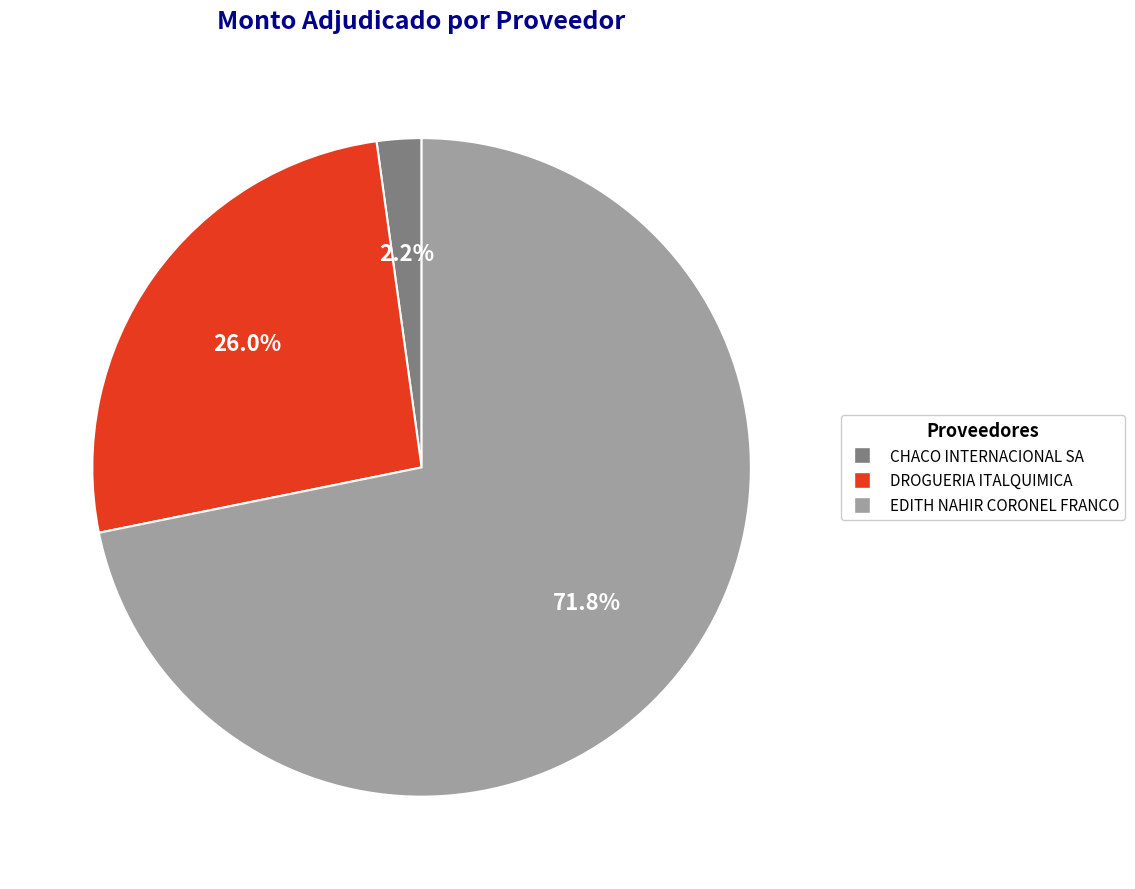

Count the number of slices in the pie.

3